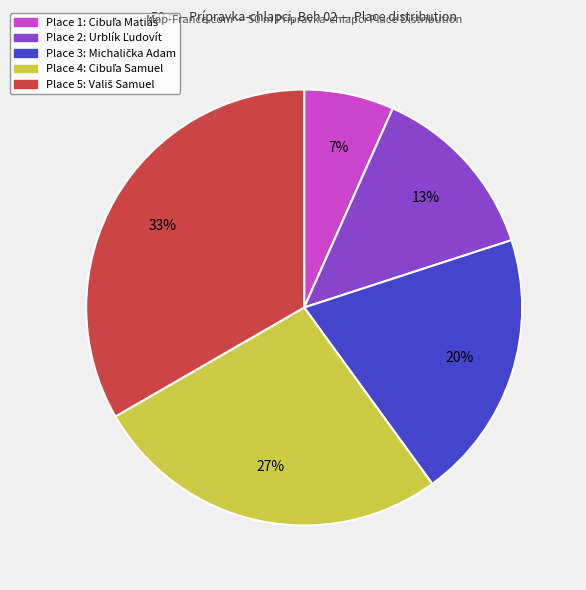

Is there a majority slice in this chart?

No